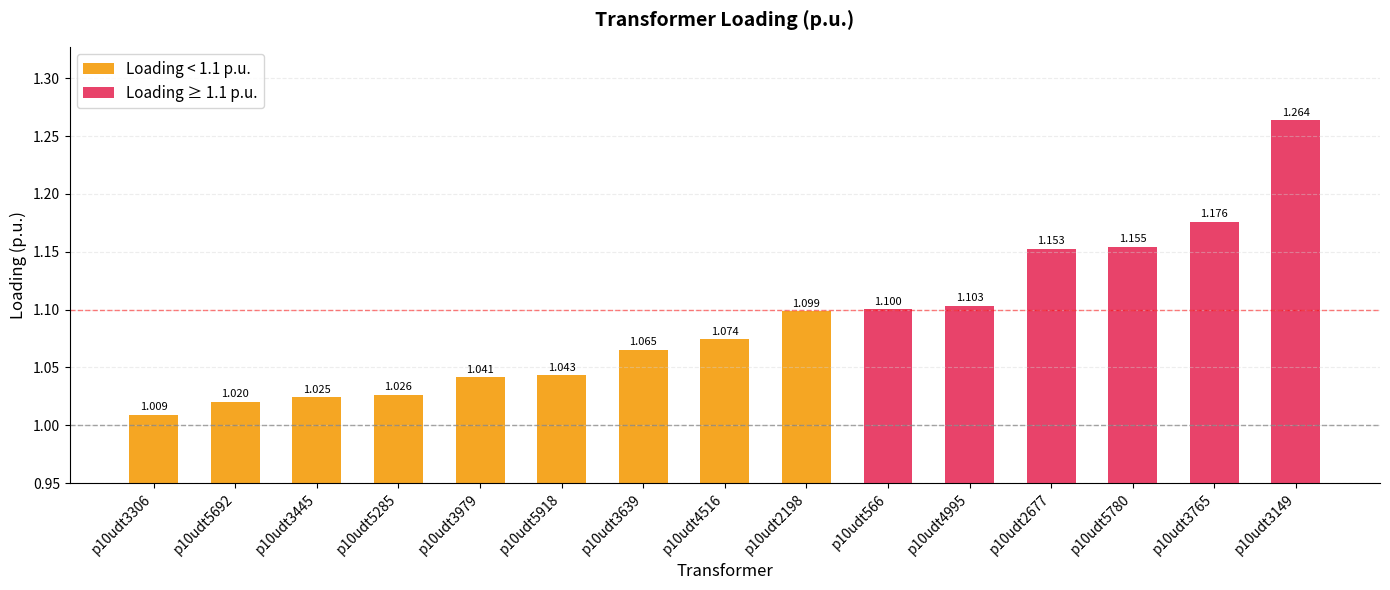

What is the maximum value shown in the chart?

1.3